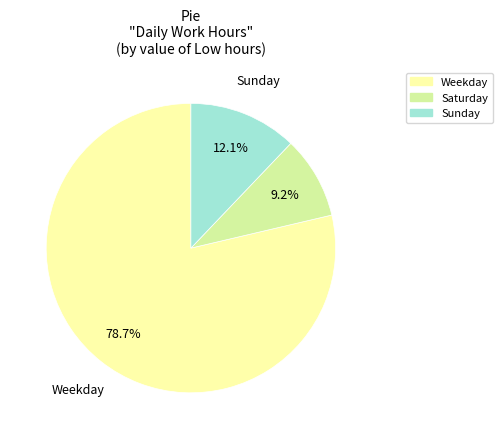

Which has a higher value, Sunday or Weekday?

Weekday